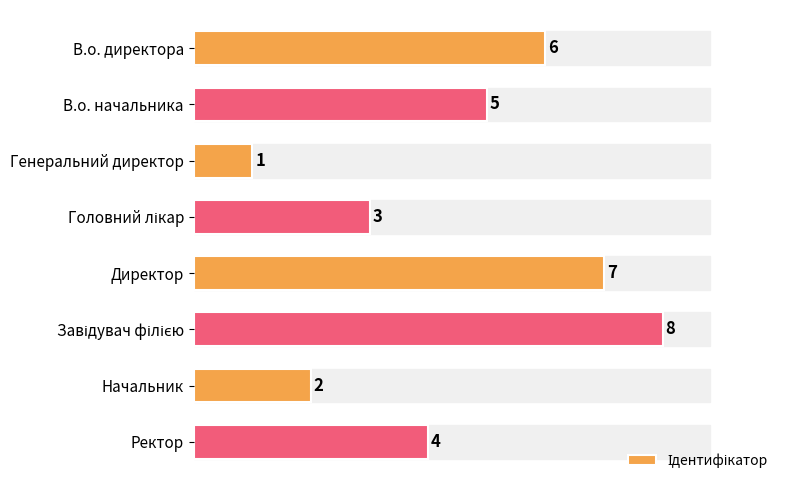

Is it true that the value at Директор is 7?

True